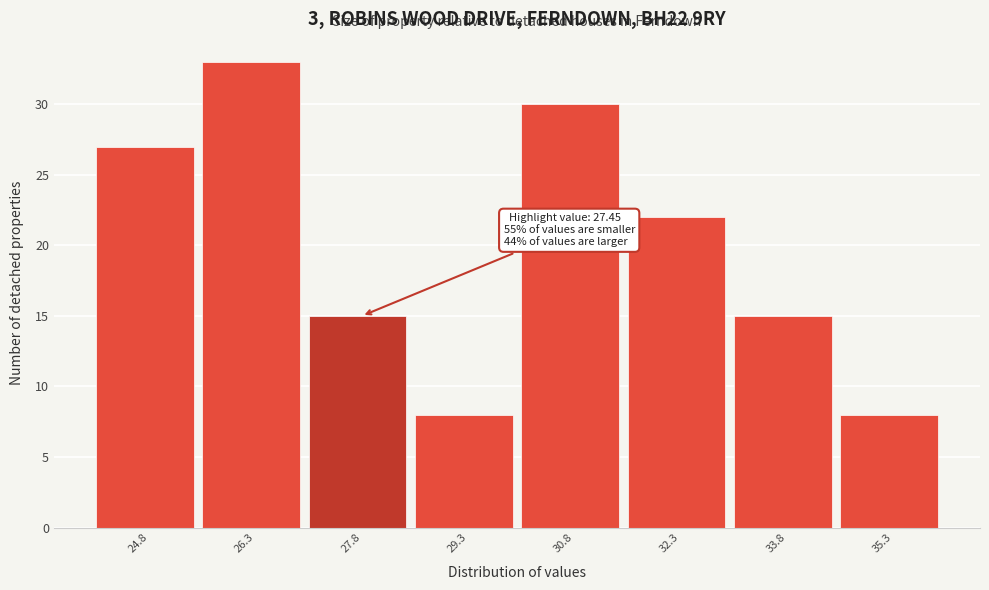

Which range on the x-axis has the tallest bar?

25.55 to 27.05